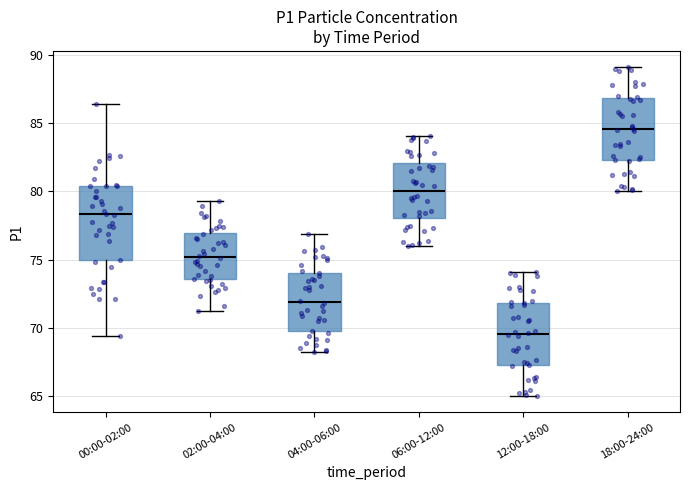

Comparing the boxes themselves (not the whiskers), which one is the tallest?

00:00-02:00